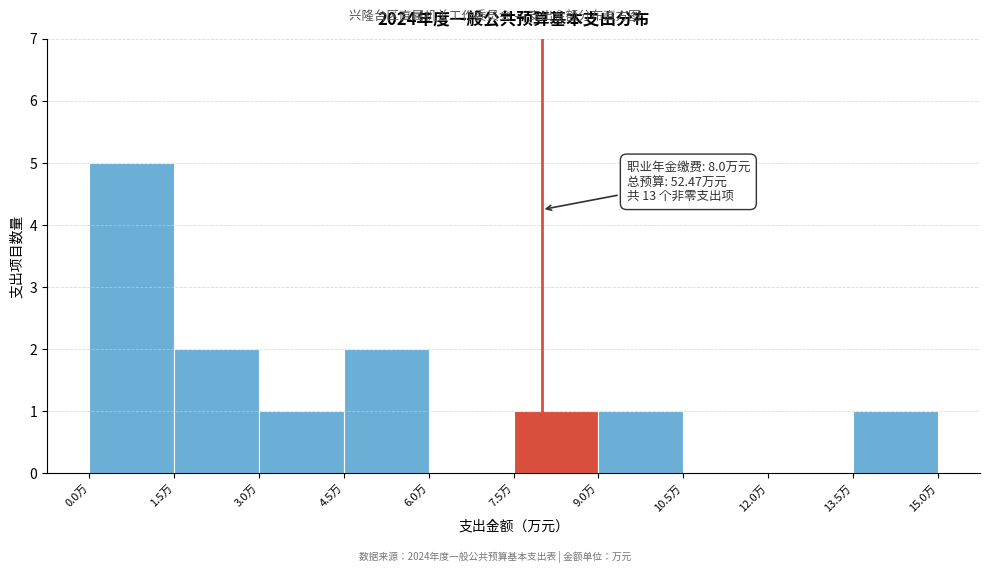

Which range on the x-axis has the tallest bar?

0.0 to 1.5